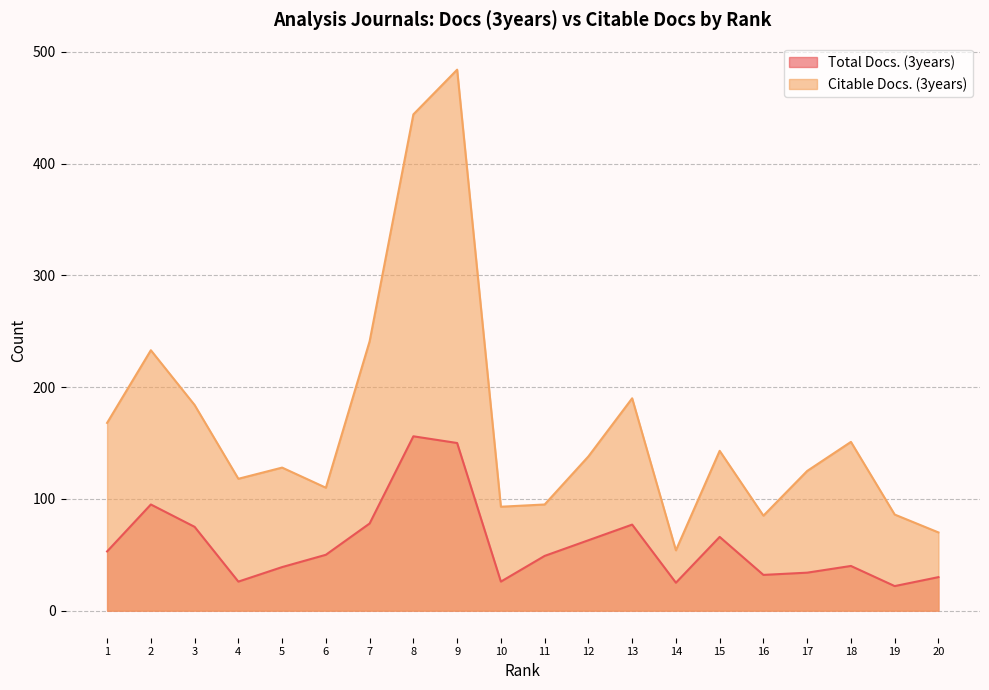

The Citable Docs. (3years) series shows 304 at 2. True or false?

False